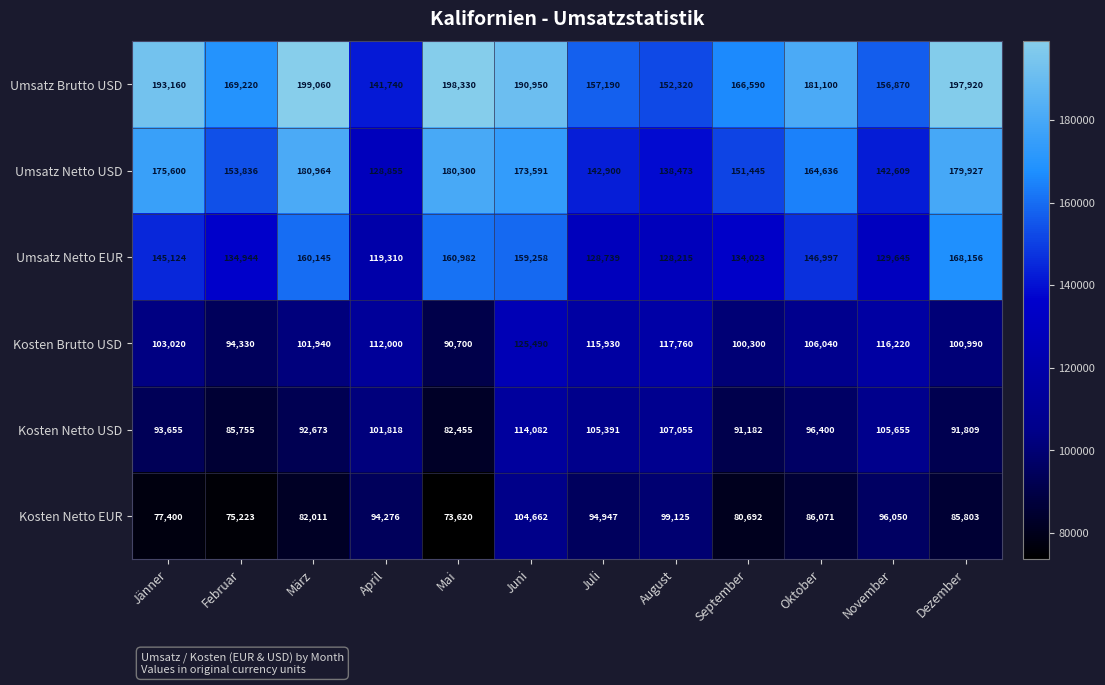

The value of Kosten Netto USD at April is 101818. True or false?

True